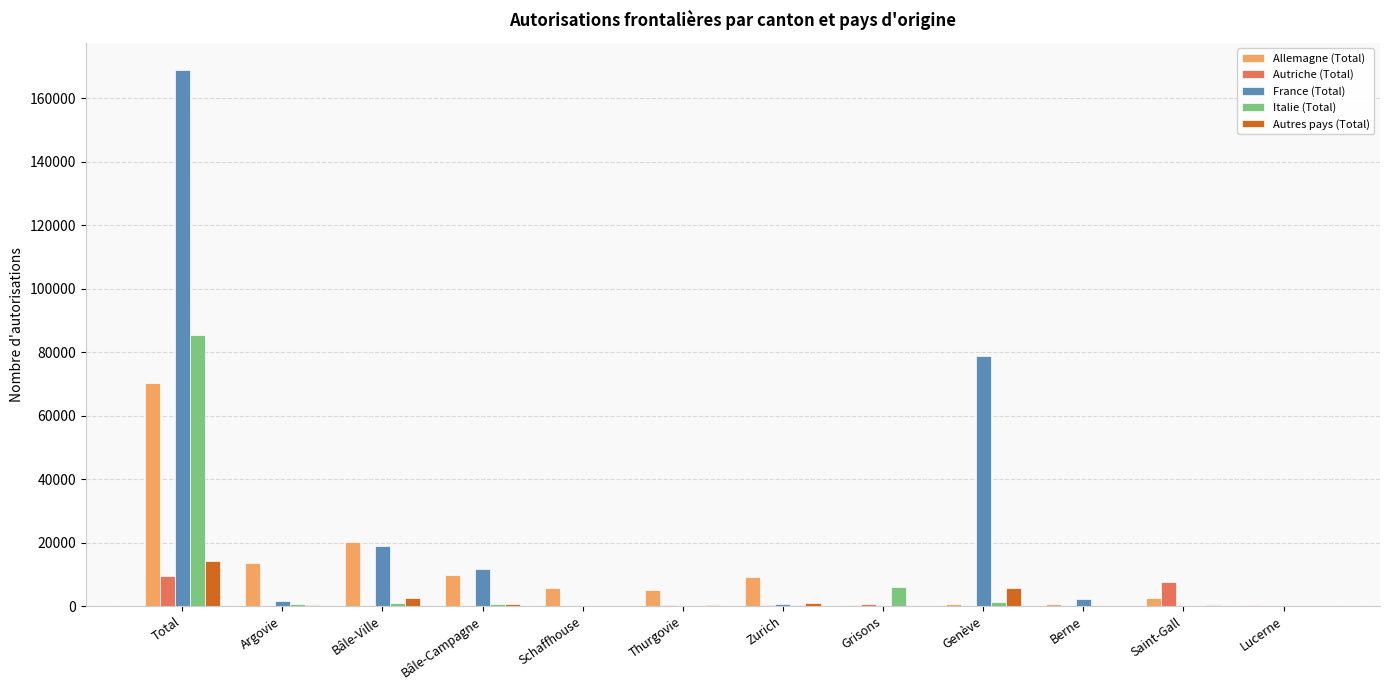

How many groups of bars are there?

12